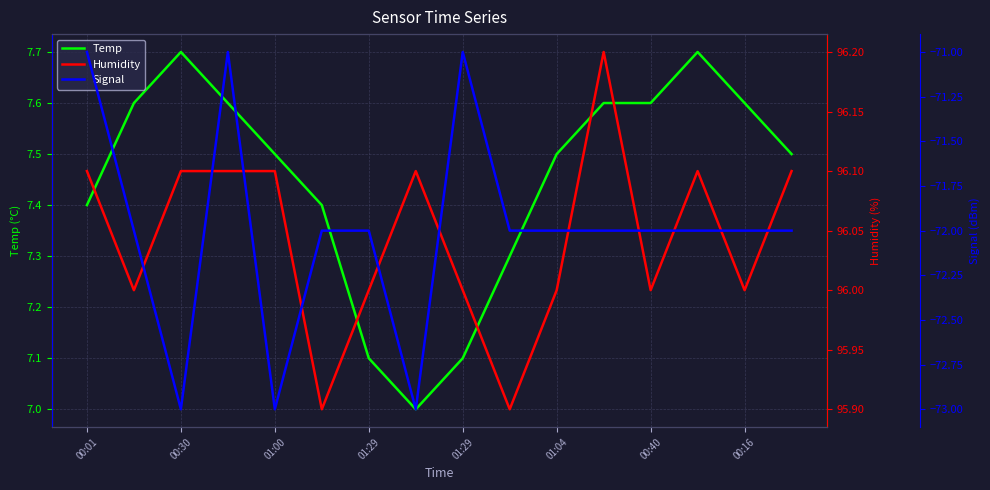

How many interior local valleys does the Humidity series have?

5